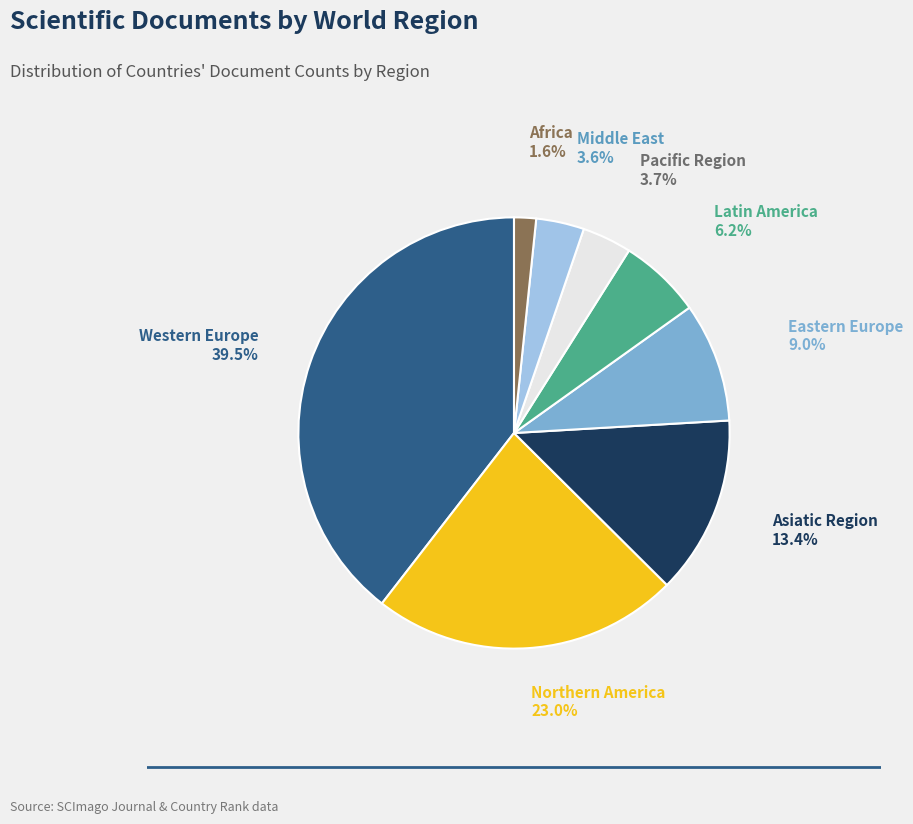

Does any single category account for the majority?

No